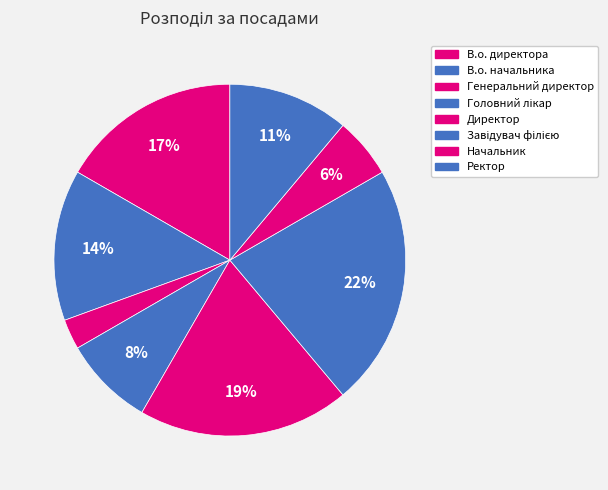

How many segments does this pie chart have?

8